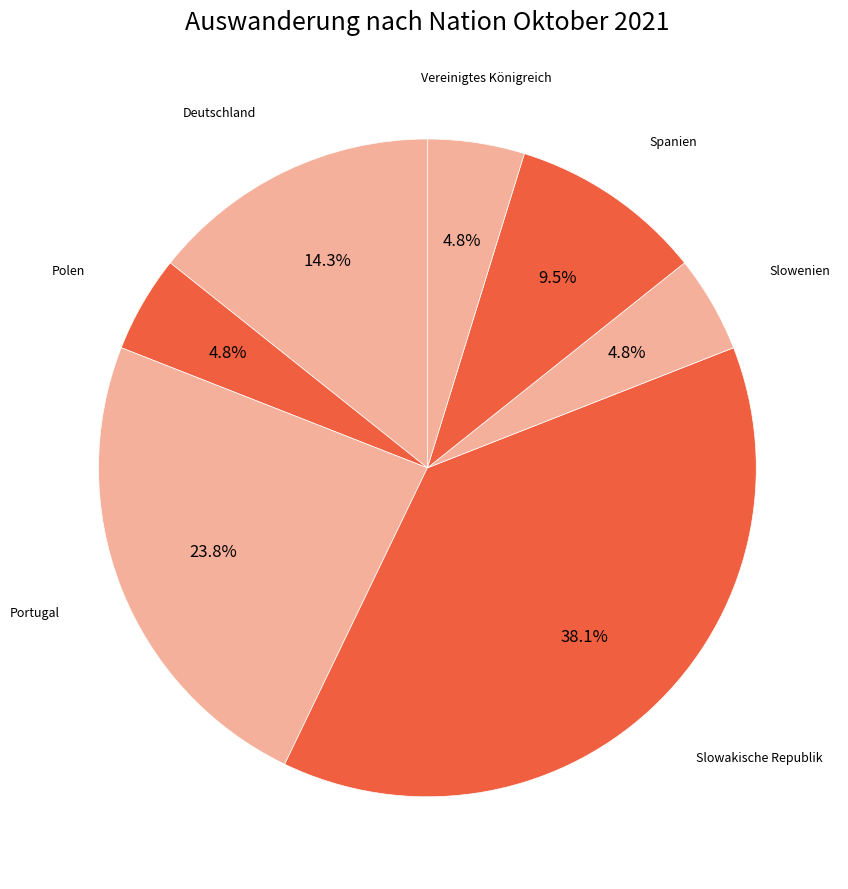

What is the largest slice in the pie chart?

Slowakische Republik